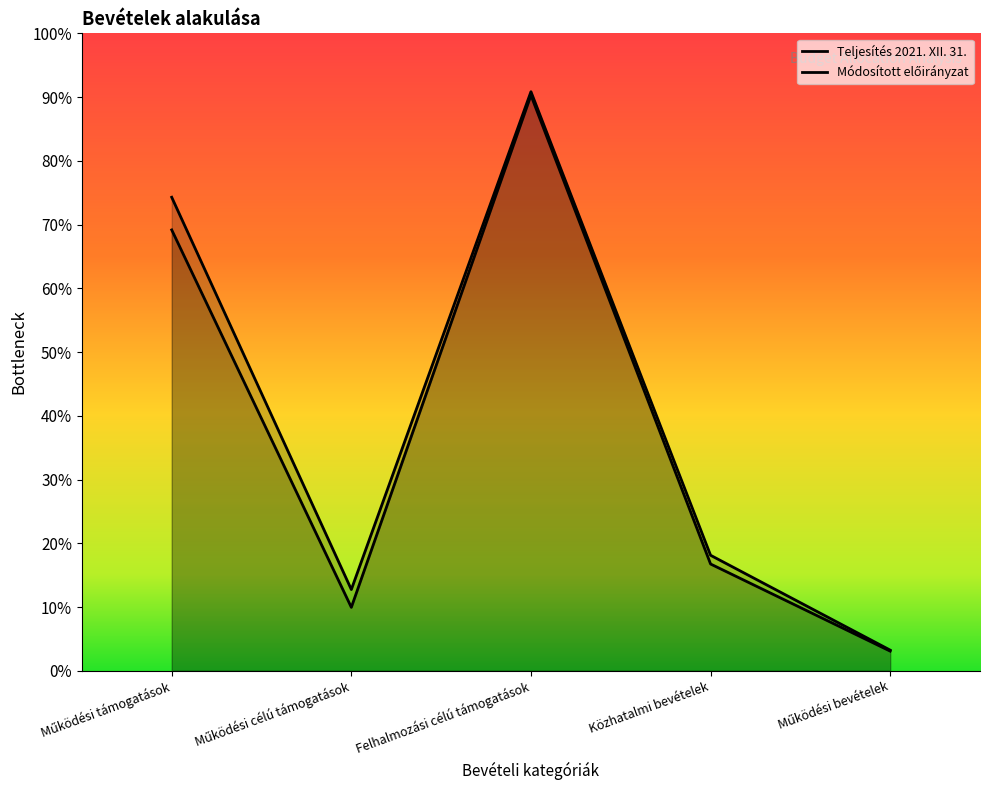

The Teljesítés 2021. XII. 31. series shows 615342443 at Közhatalmi bevételek. True or false?

False